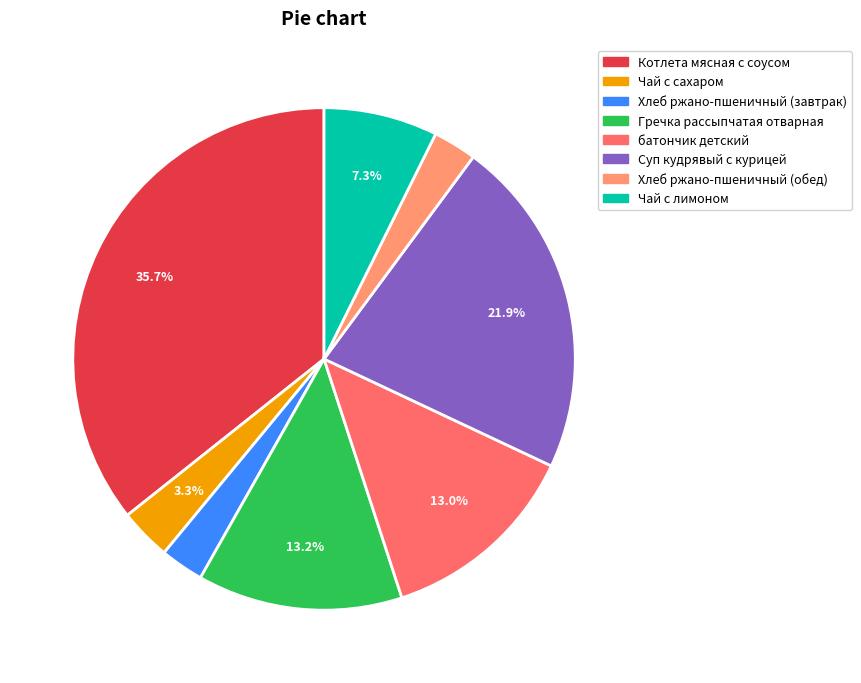

To the nearest percent, what portion does Гречка рассыпчатая отварная represent?

13%